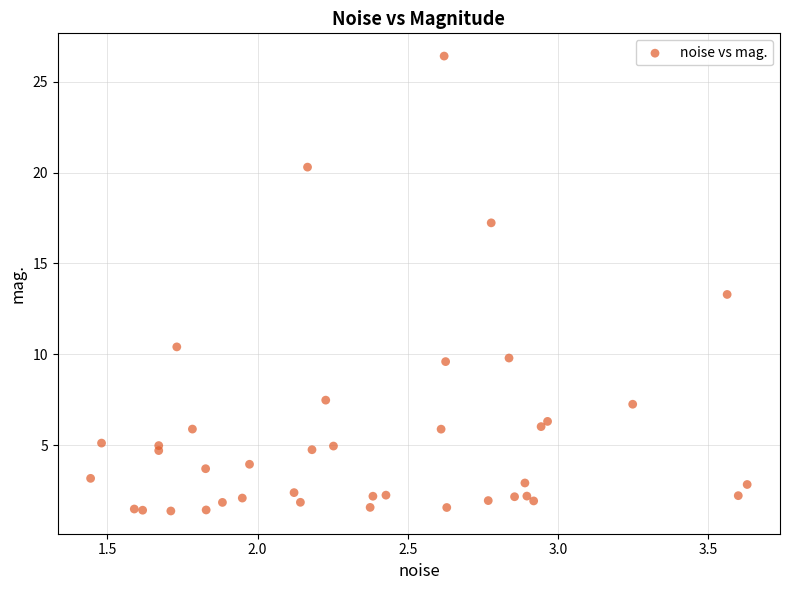

What Y value in the scatter plot is closest to 13?

13.3